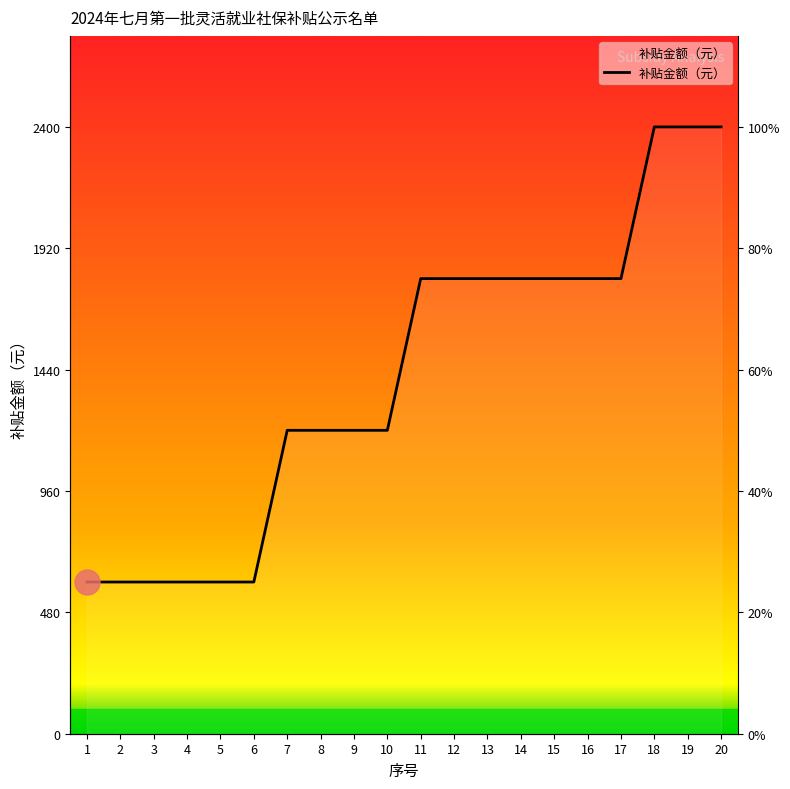

Rank the categories by value from highest to lowest.

18, 19, 20, 11, 12, 13, 14, 15, 16, 17, 7, 8, 9, 10, 1, 2, 3, 4, 5, 6